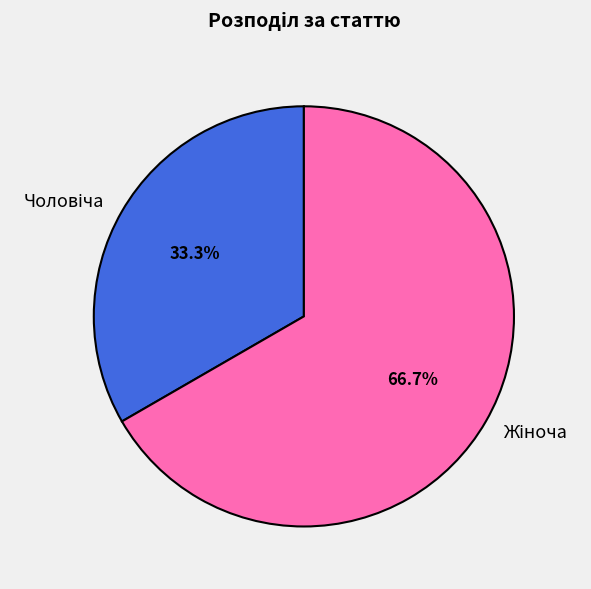

Is there any slice that represents more than half of the pie?

Yes